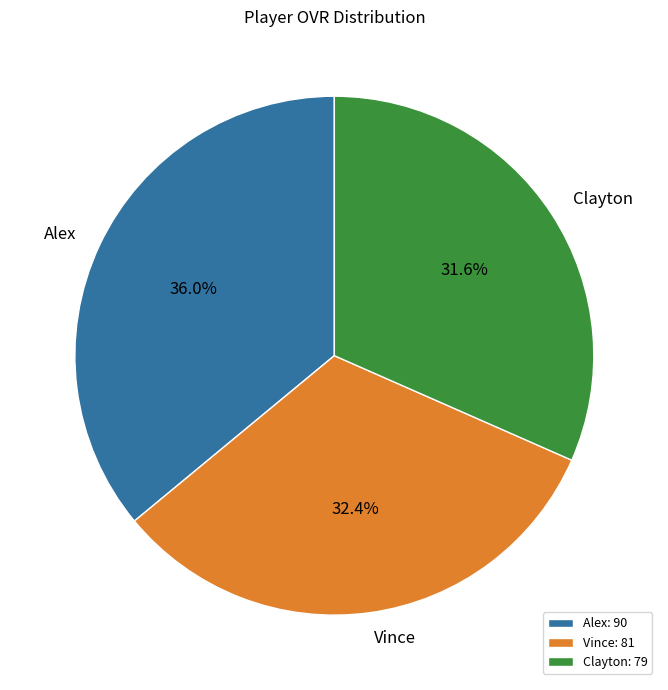

To the nearest percent, what portion does Vince represent?

32%